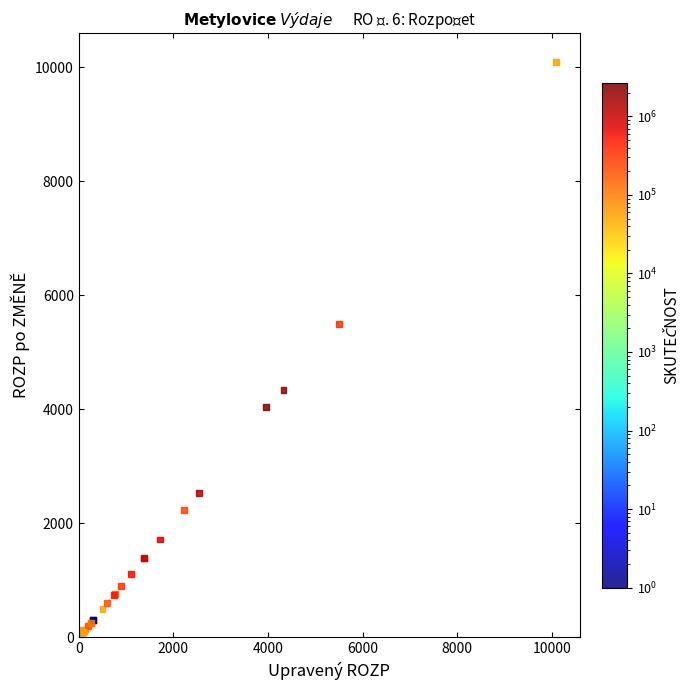

What Y value in the scatter plot is closest to 5043?

5494.9